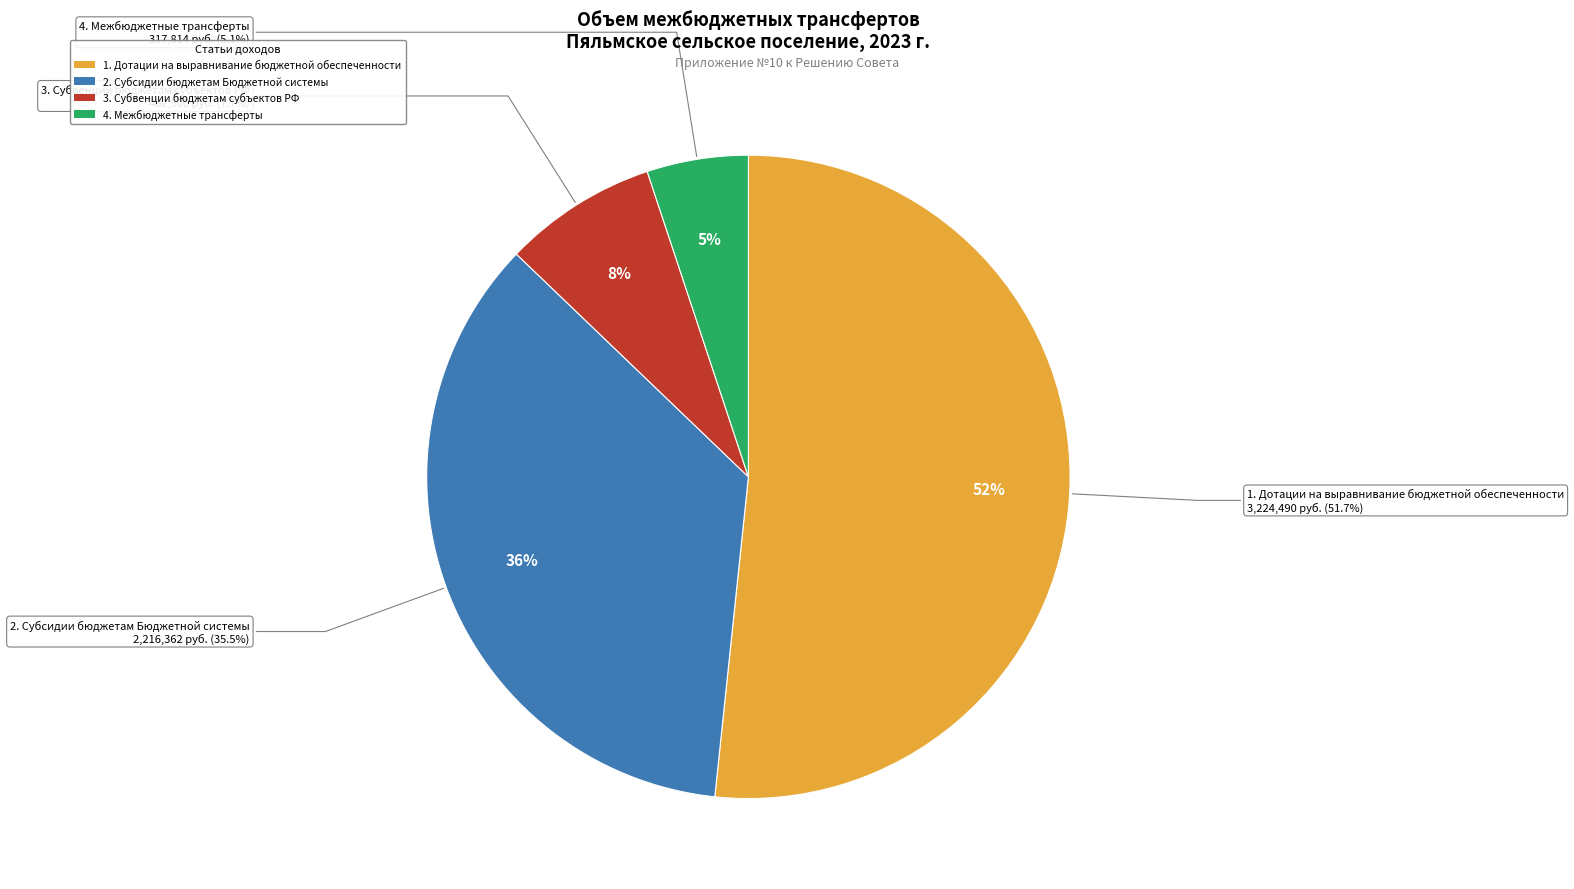

What is the smallest slice in the pie chart?

Межбюджетные трансферты